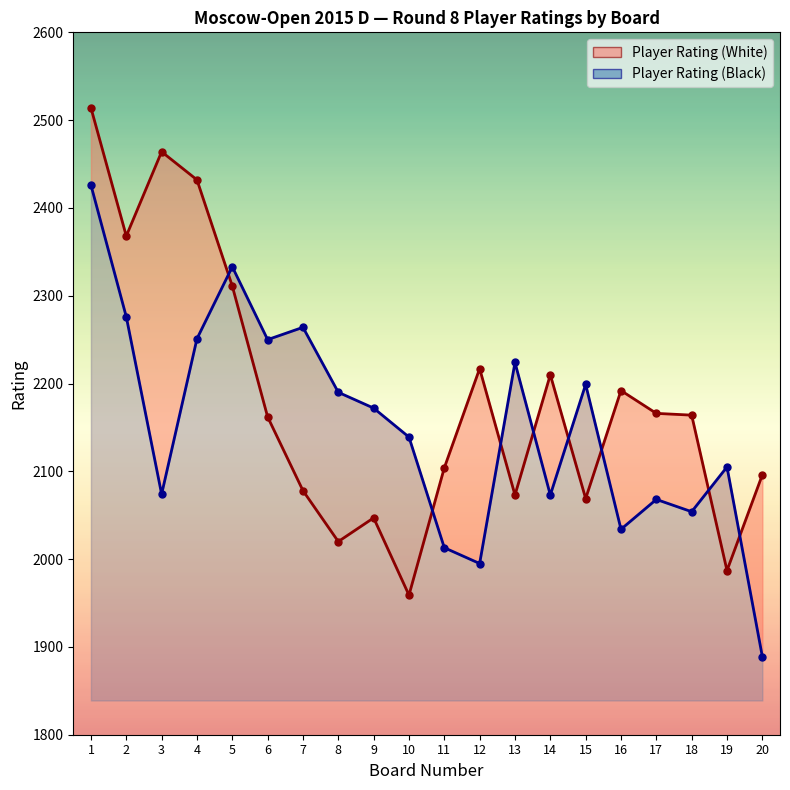

Which category has the highest value across all series?

1